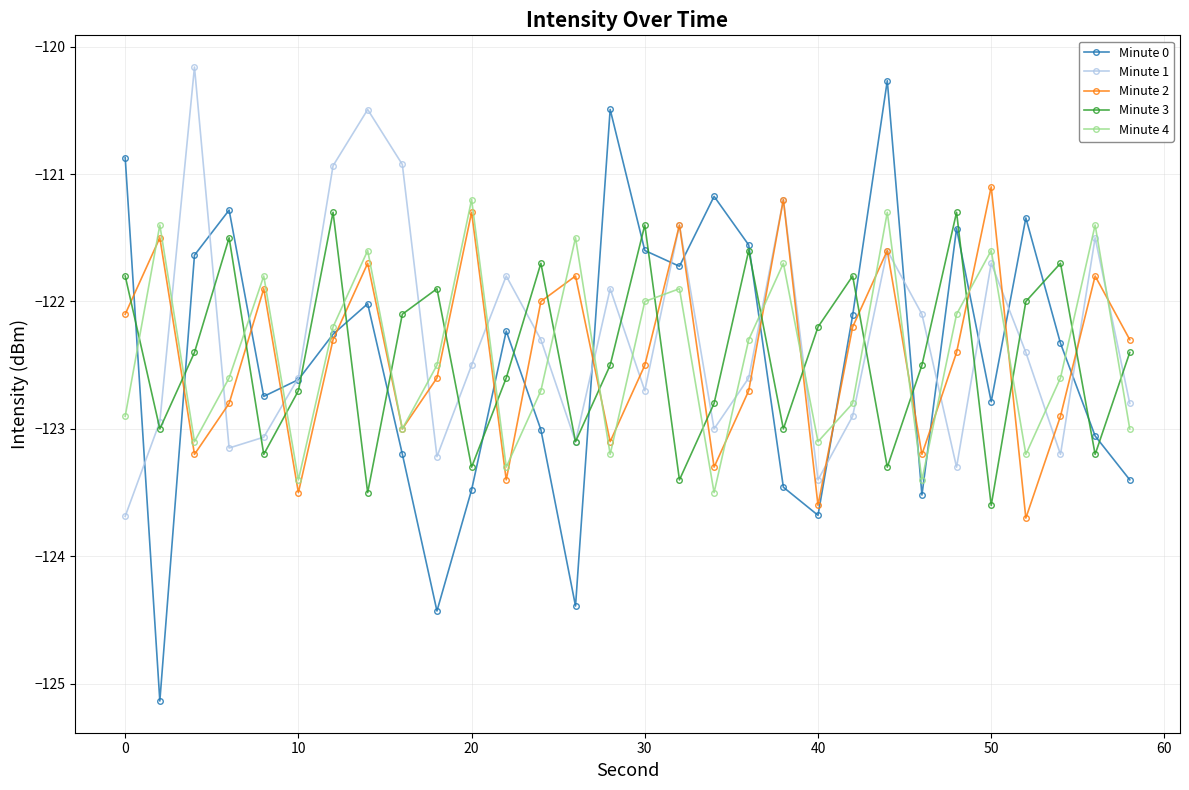

What is the difference between the maximum and minimum values in the Minute 3 series?

2.3